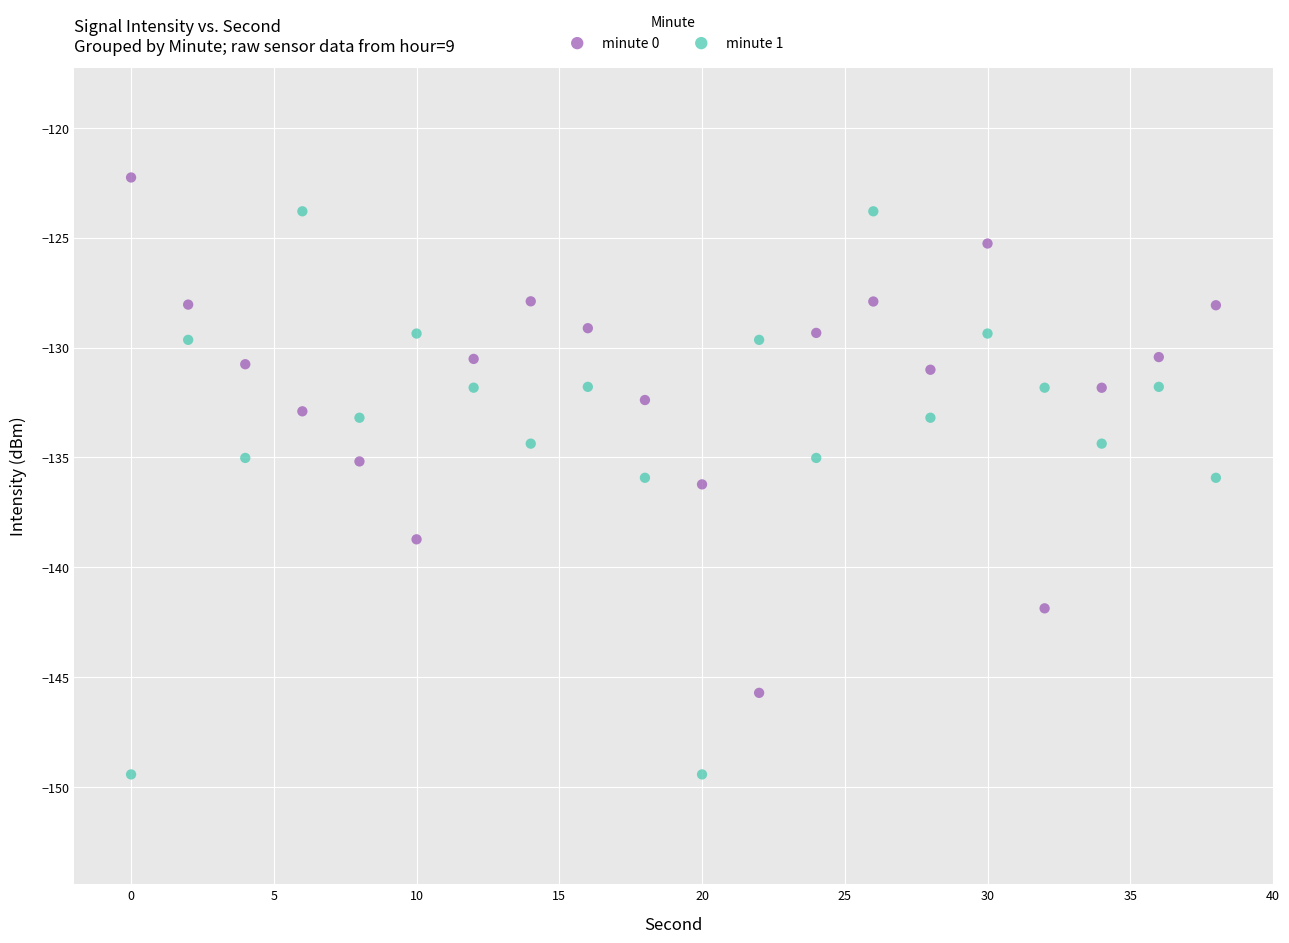

Across all data points, what is the range of X values (max minus min)?

38.0